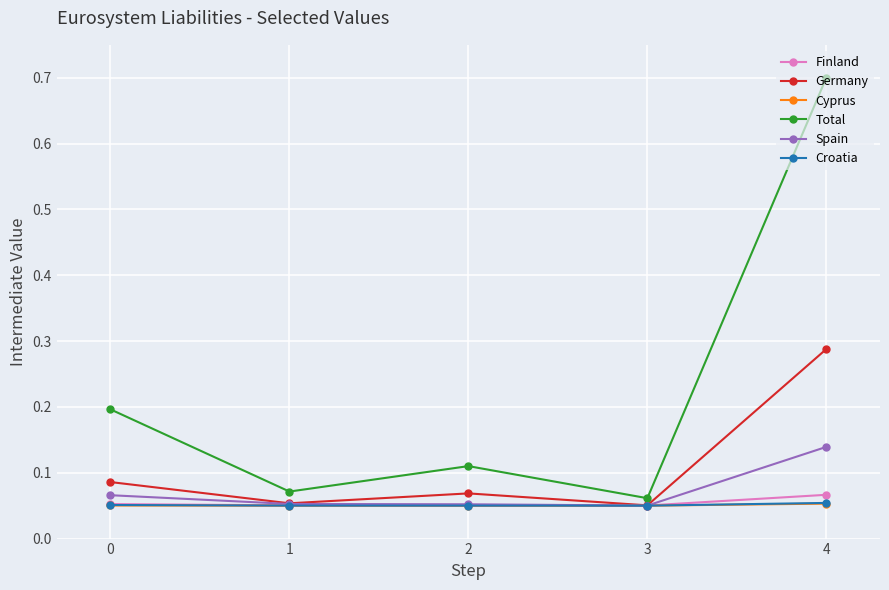

Is it true that Croatia equals 0.0 at 1?

False